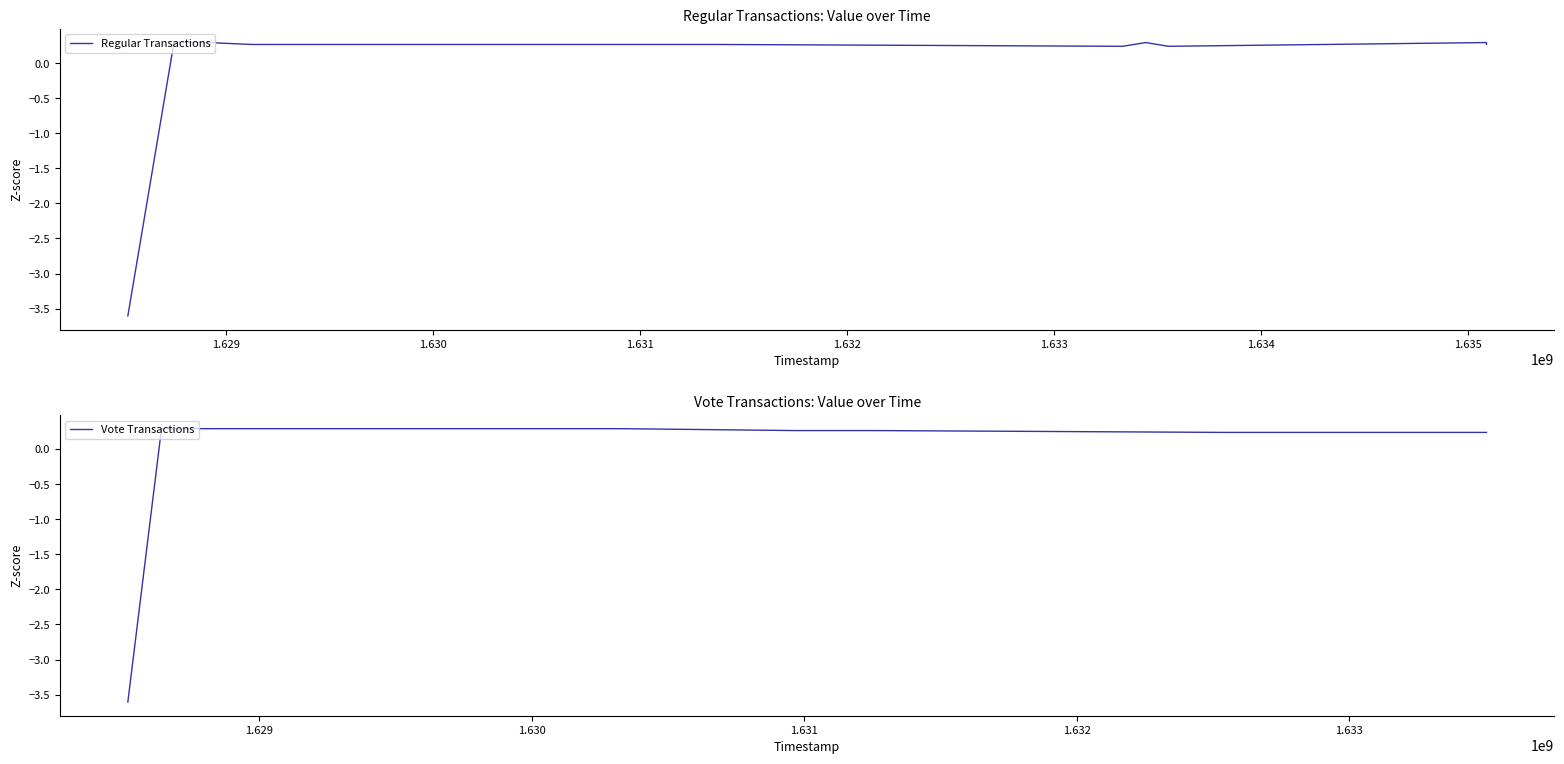

What are all the series names shown in the legend?

Regular Transactions, Vote Transactions